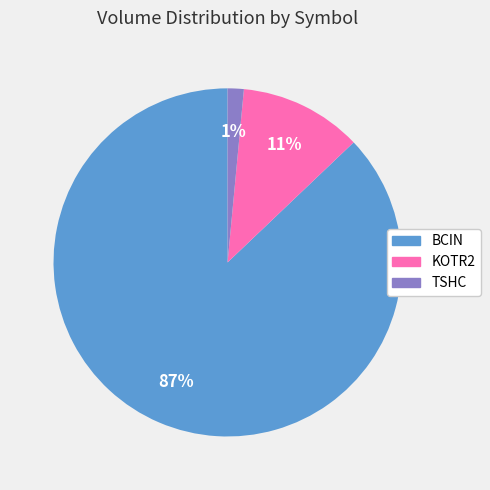

Combined, do KOTR2 and TSHC account for over 50%?

No